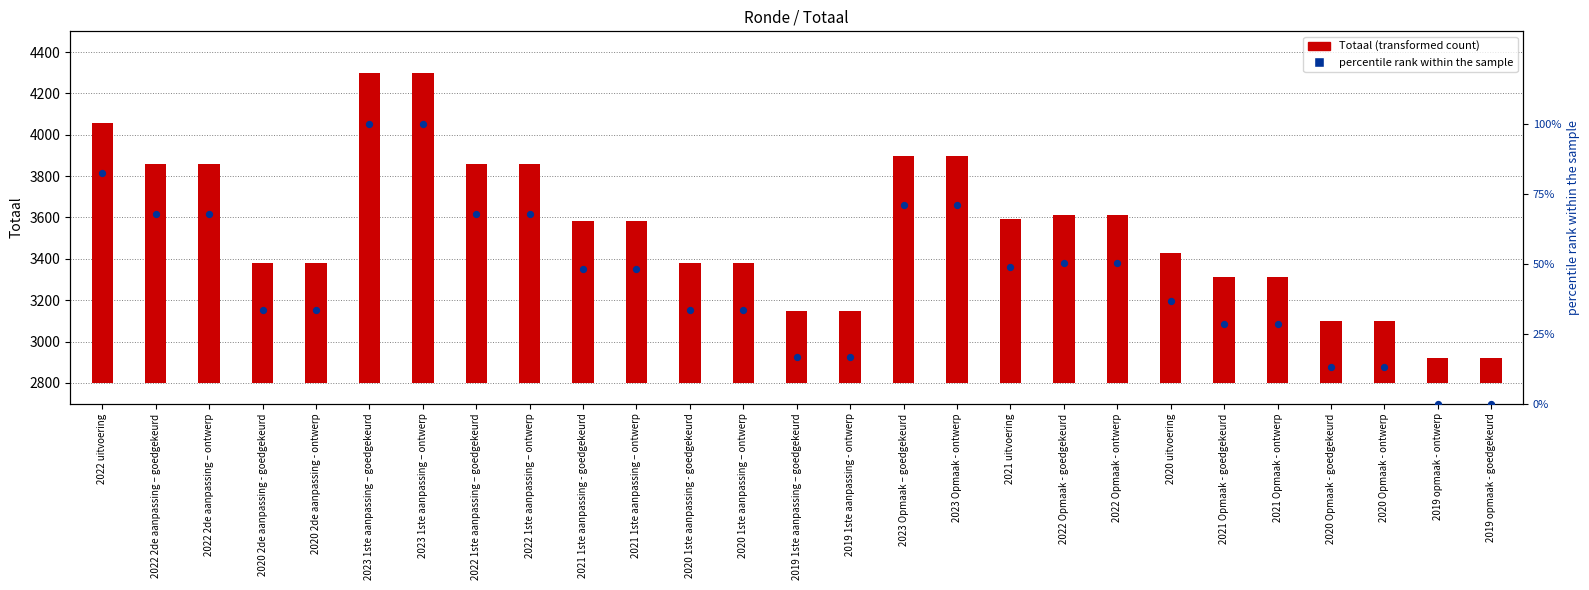

What is the change in value from 2022 Opmaak - goedgekeurd to 2019 opmaak - ontwerp?

-50.1